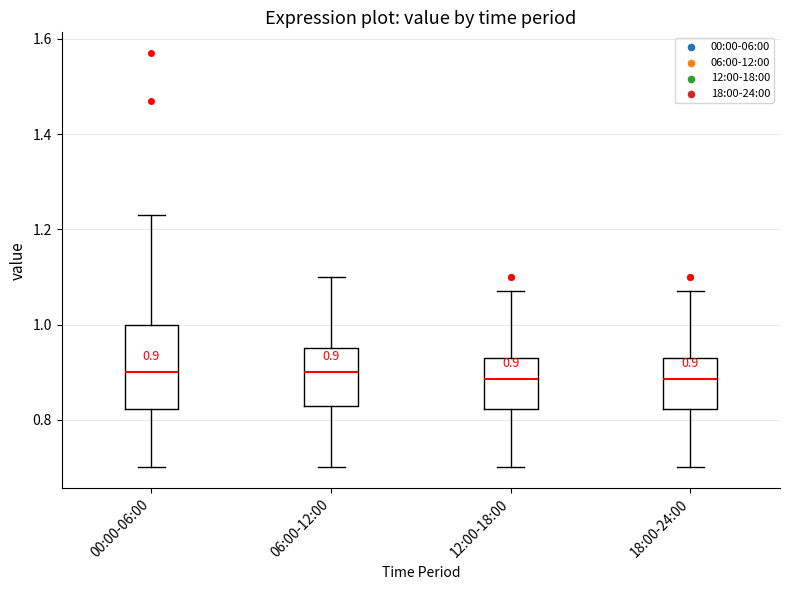

Comparing the boxes themselves (not the whiskers), which one is the tallest?

00:00-06:00